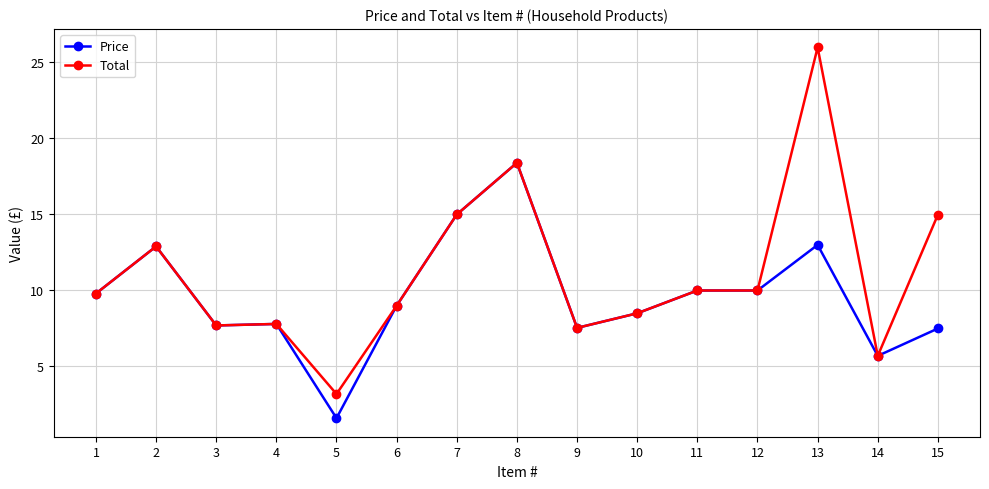

Which series has the widest spread of values?

Total